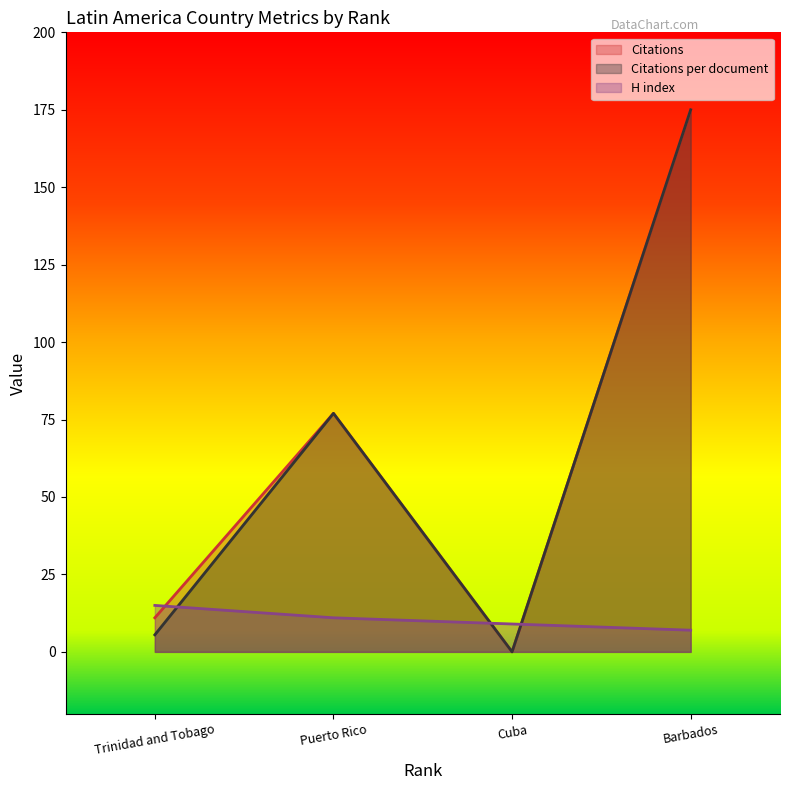

At which label does H index first exceed 11?

Trinidad and Tobago